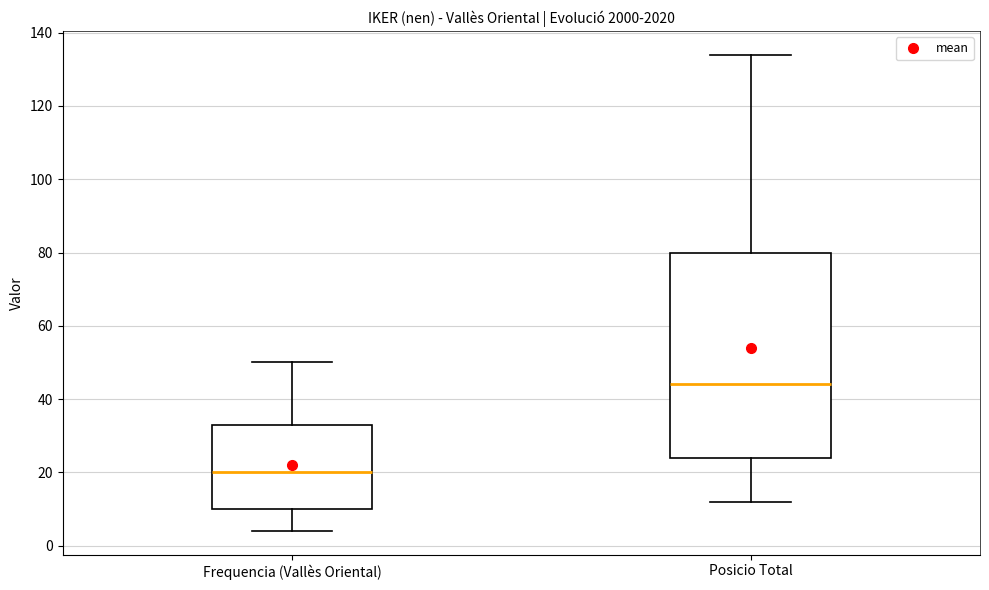

Which box has the highest median line?

Posicio Total